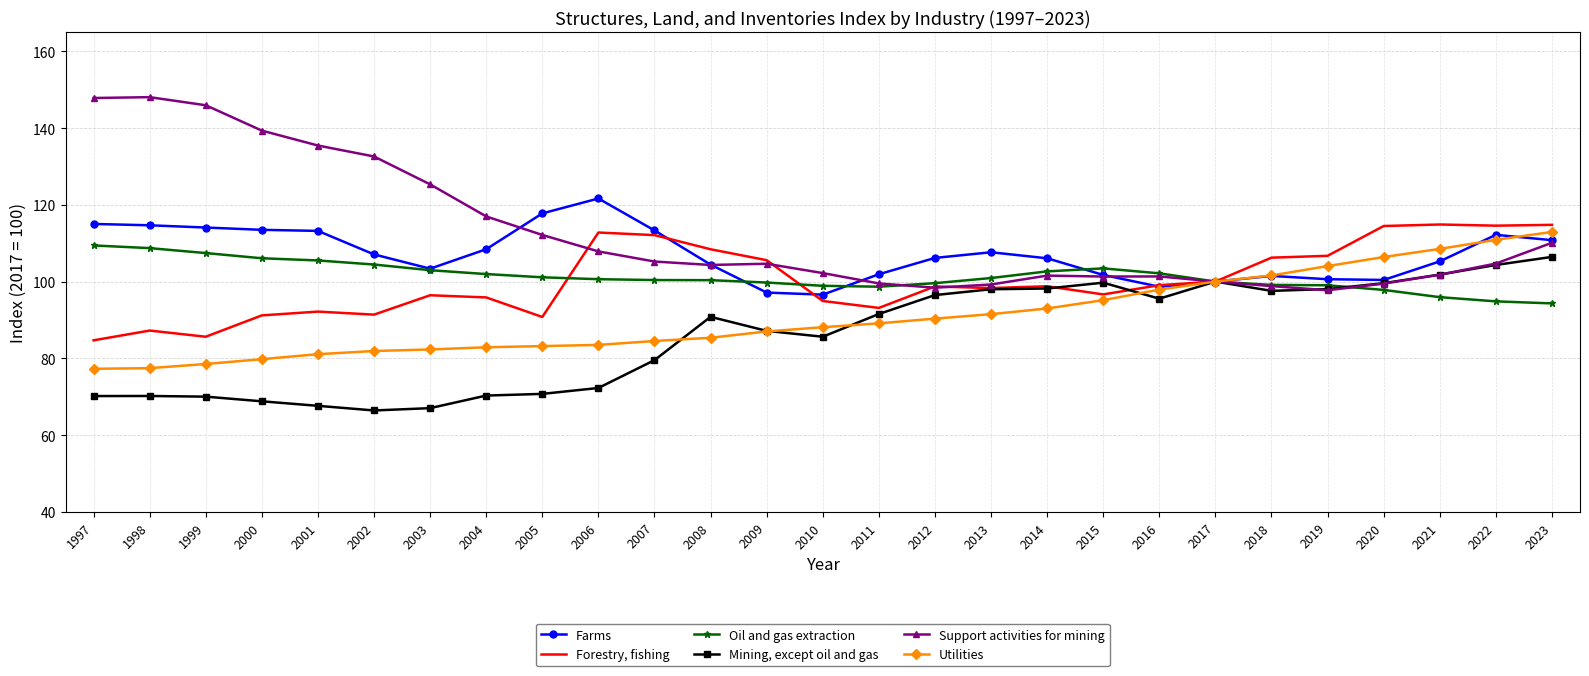

What is the greatest value displayed?

148.0